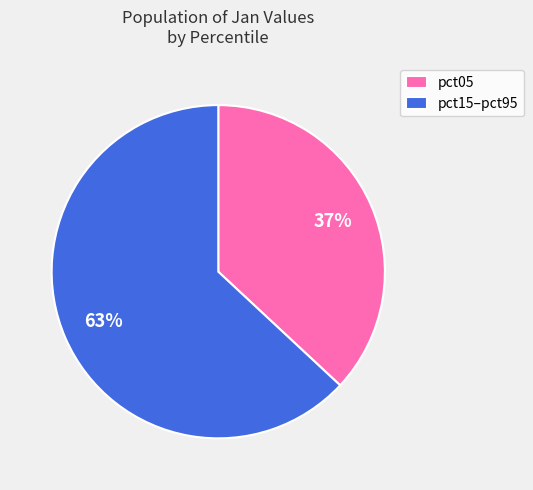

To the nearest percent, what percentage of the pie is pct15–pct95?

63%